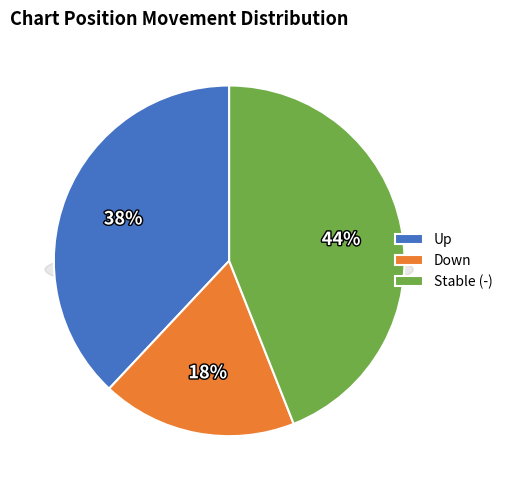

Which category has the smallest portion of the pie?

down